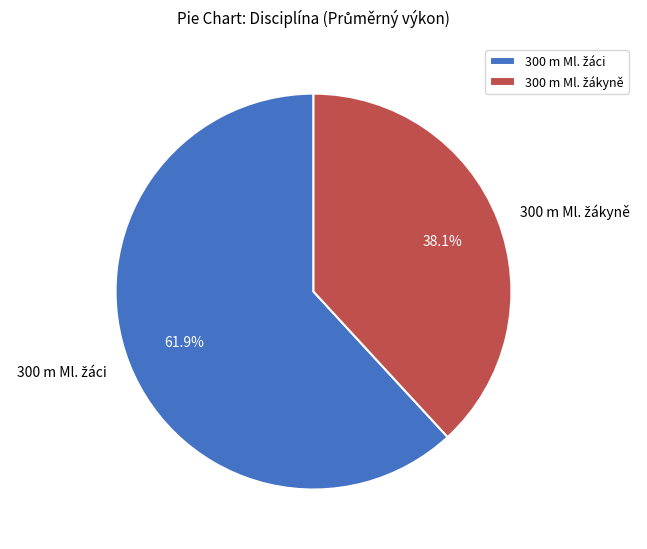

Does any single category account for the majority?

Yes